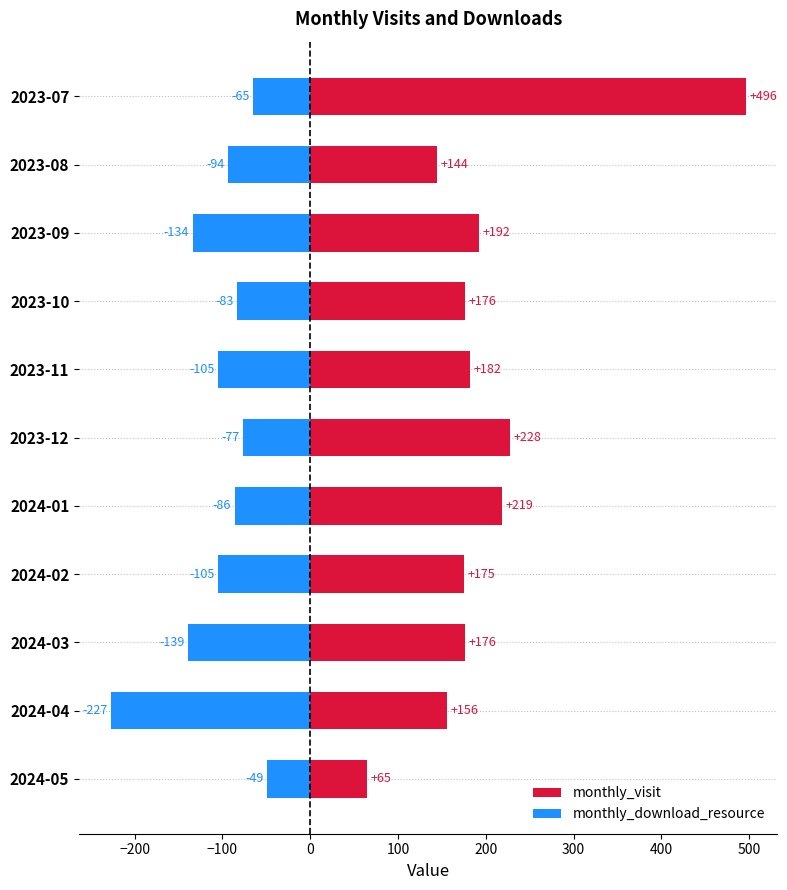

What is the average value of the monthly_download_resource series?

-106